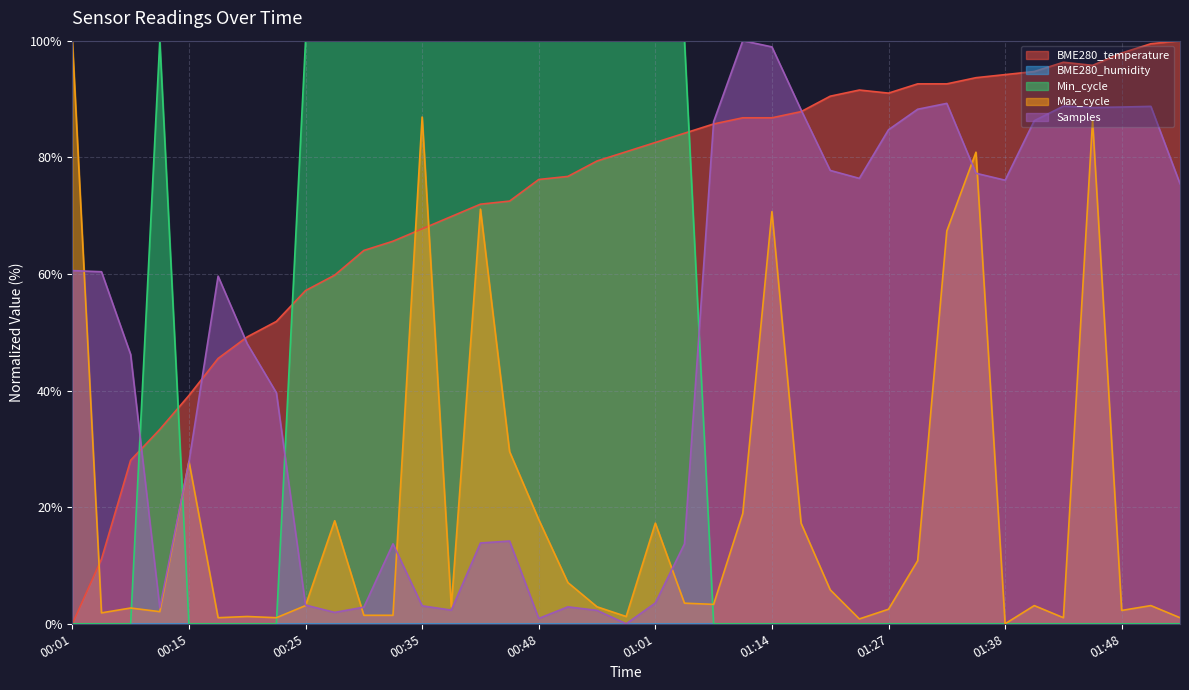

What is the label of the 38th point from the right?

00:03